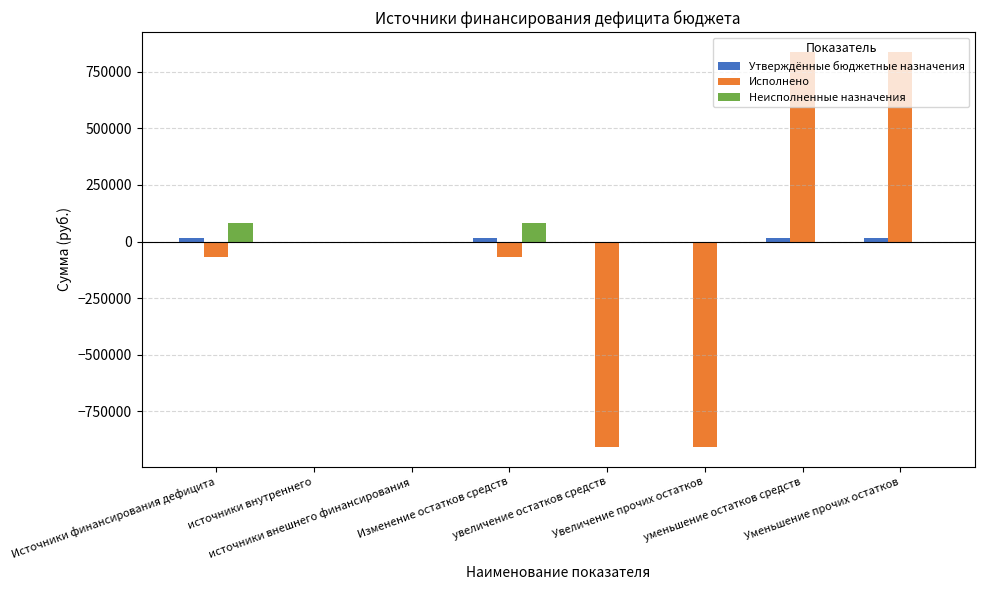

What is the greatest value displayed?

837601.5